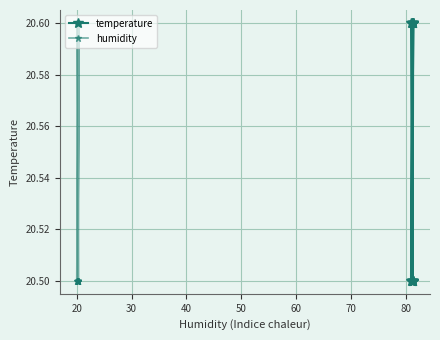

Rank the series at 30 from highest to lowest value.

temperature, humidity